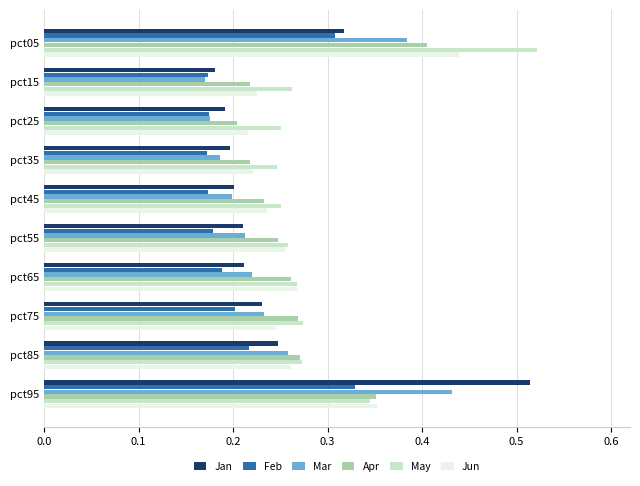

True or false: Jun has a value of 0.2 at pct15.

True